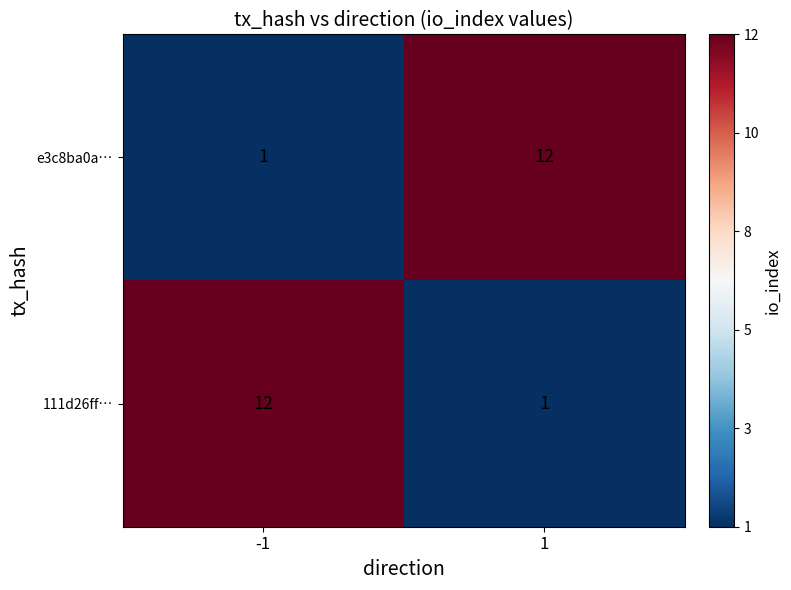

Reading left to right, extract all data points from this chart.

e3c8ba0a…: 1	12
111d26ff…: 12	1